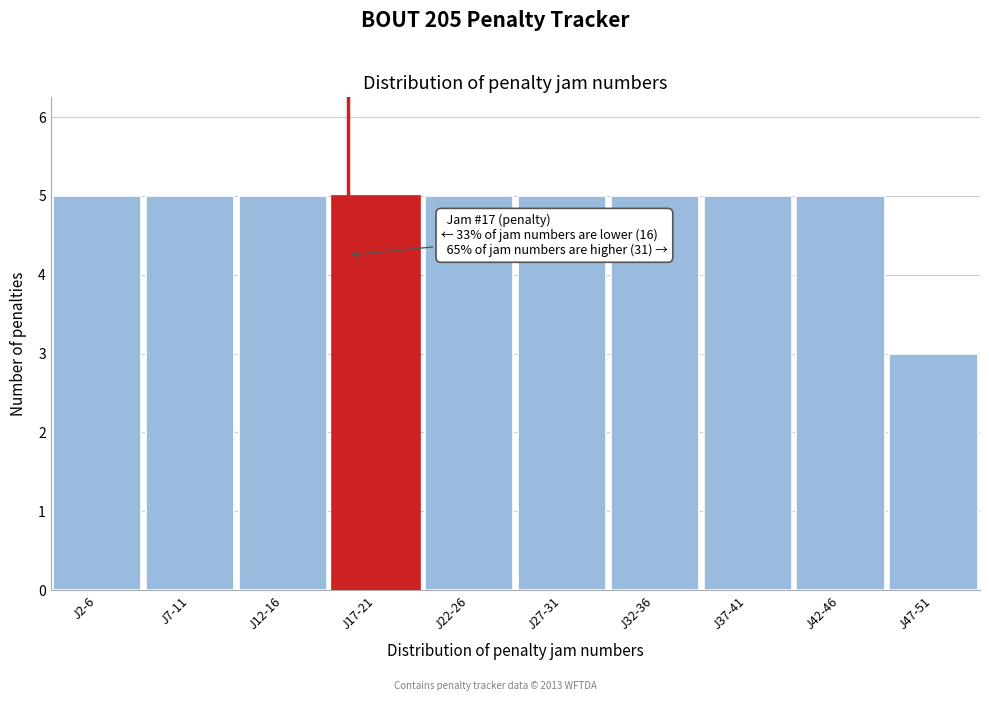

Reading left to right, list all the values displayed in this chart.

J2-6=5	J7-11=5	J12-16=5	J17-21=5	J22-26=5	J27-31=5	J32-36=5	J37-41=5	J42-46=5	J47-51=3